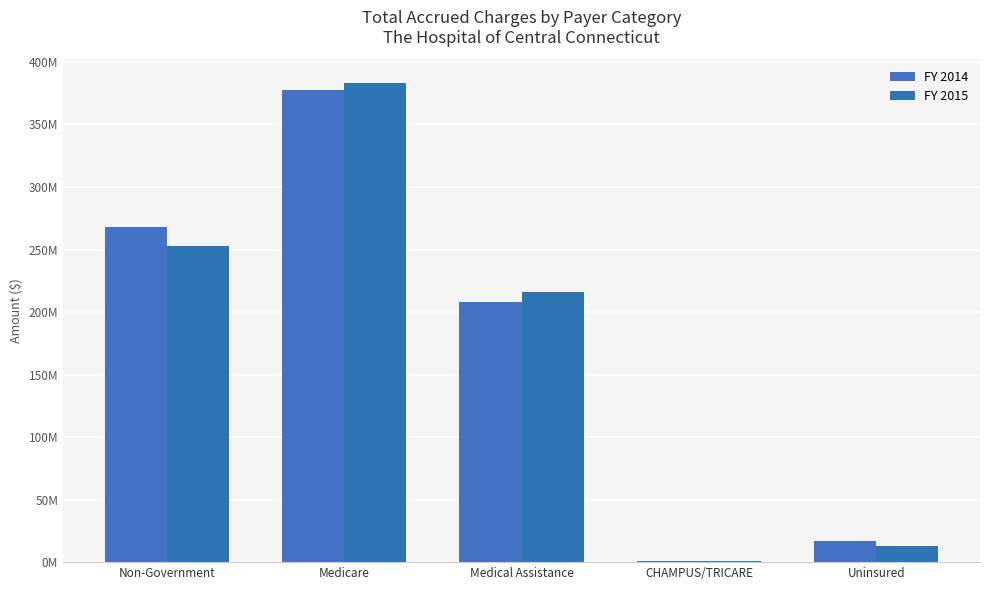

What are all the series names shown in the legend?

FY 2014, FY 2015